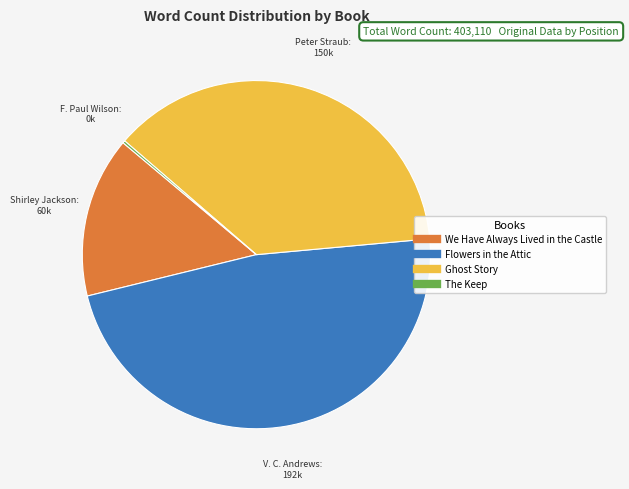

Is there a majority slice in this chart?

No